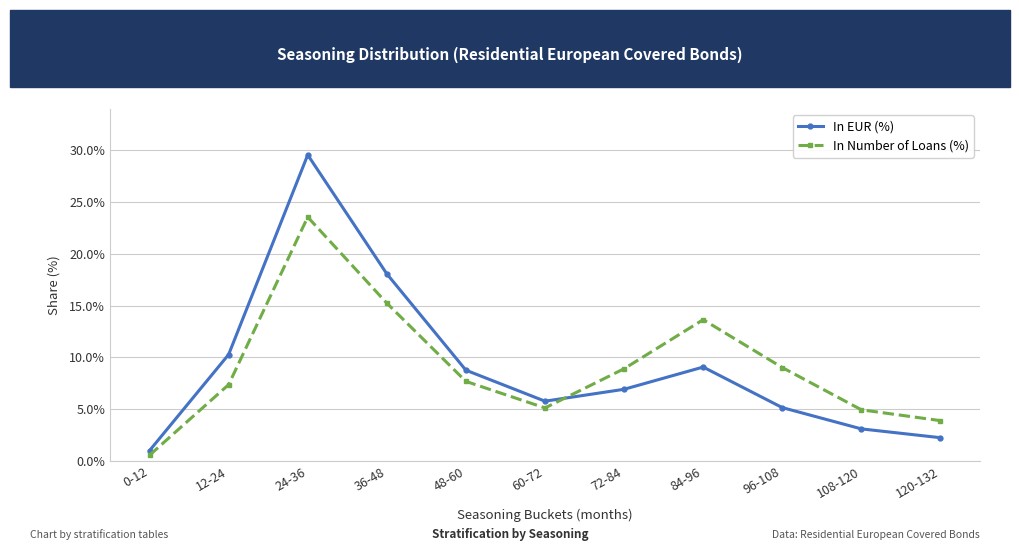

What is the label of the 6th point from the left?

60-72